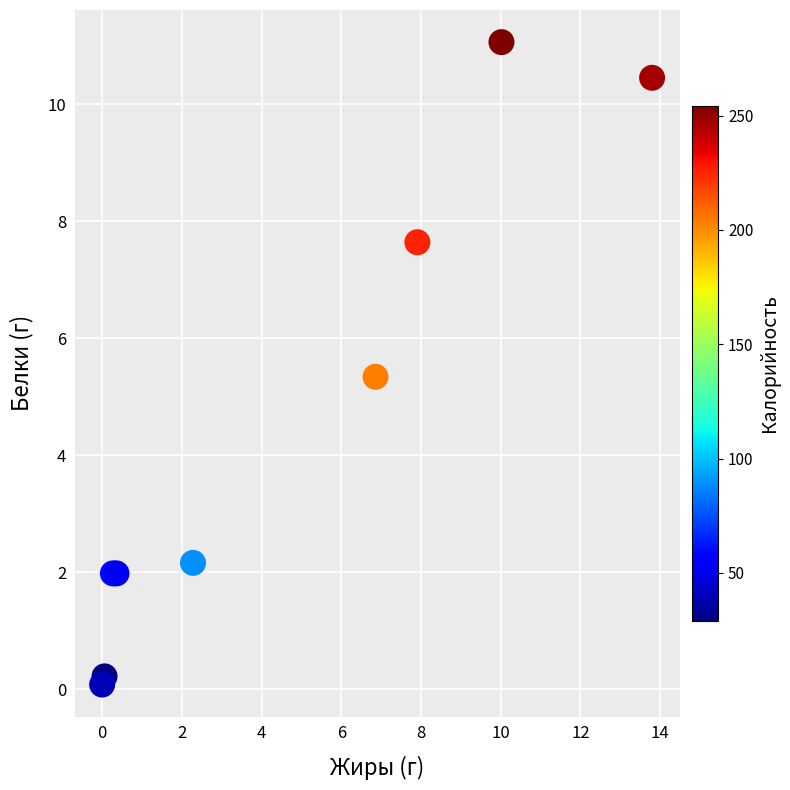

What Y value in the scatter plot is closest to 5?

5.3